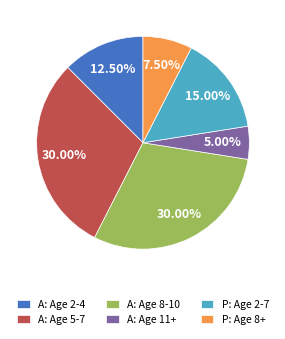

Which has a higher value, P: Age 2-7 or A: Age 8-10?

A: Age 8-10